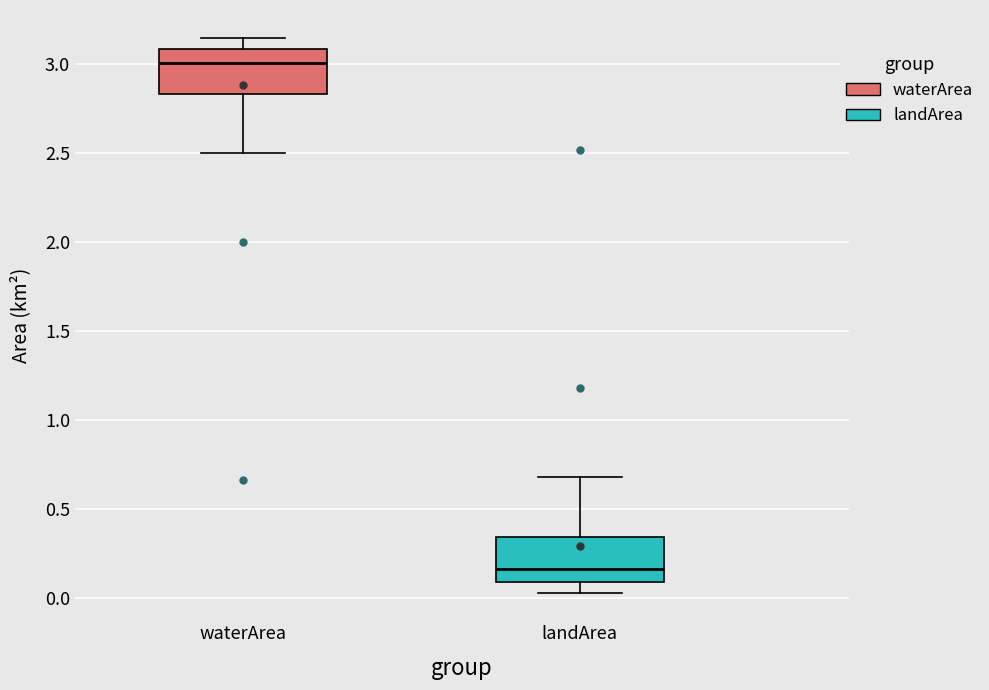

Where is the lower edge of the box for landArea on the y-axis? The values are not printed on the chart, so give them approximately, as read against the axis.

0.10